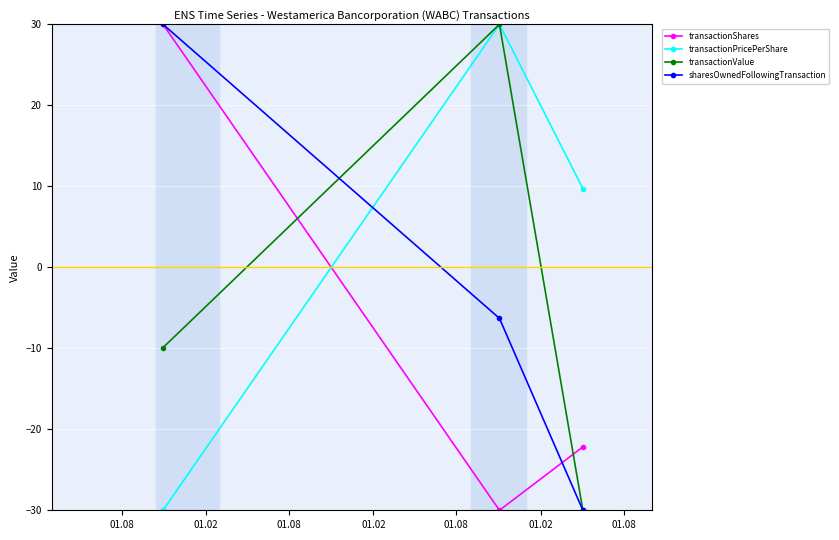

Reading left to right, list all the values displayed in this chart.

transactionShares: 30.0	-30.0	-22.2
transactionPricePerShare: -30.0	30.0	9.7
transactionValue: -9.9	30.0	-30.0
sharesOwnedFollowingTransaction: 30.0	-6.3	-30.0